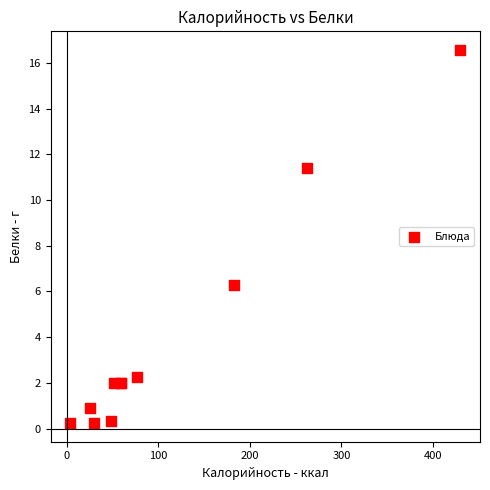

What Y value in the scatter plot is closest to 8?

6.3